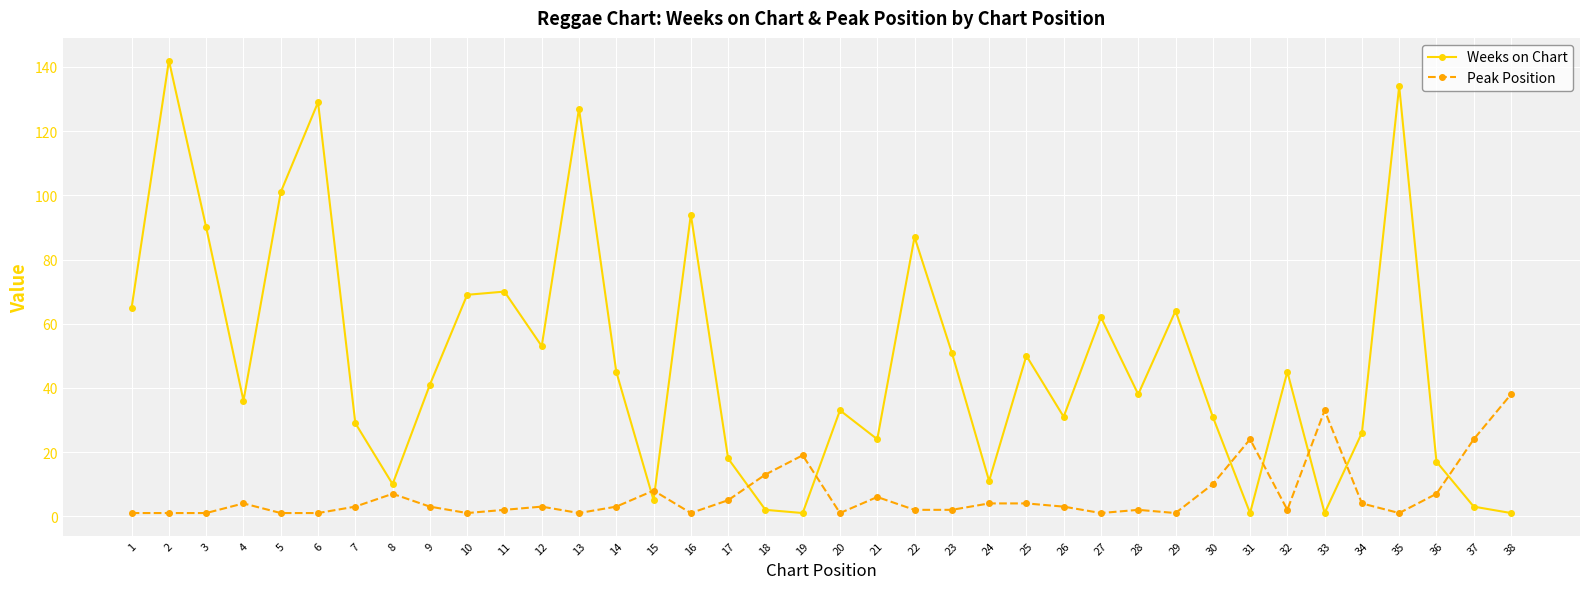

Which series has the largest total across all categories?

Weeks on Chart